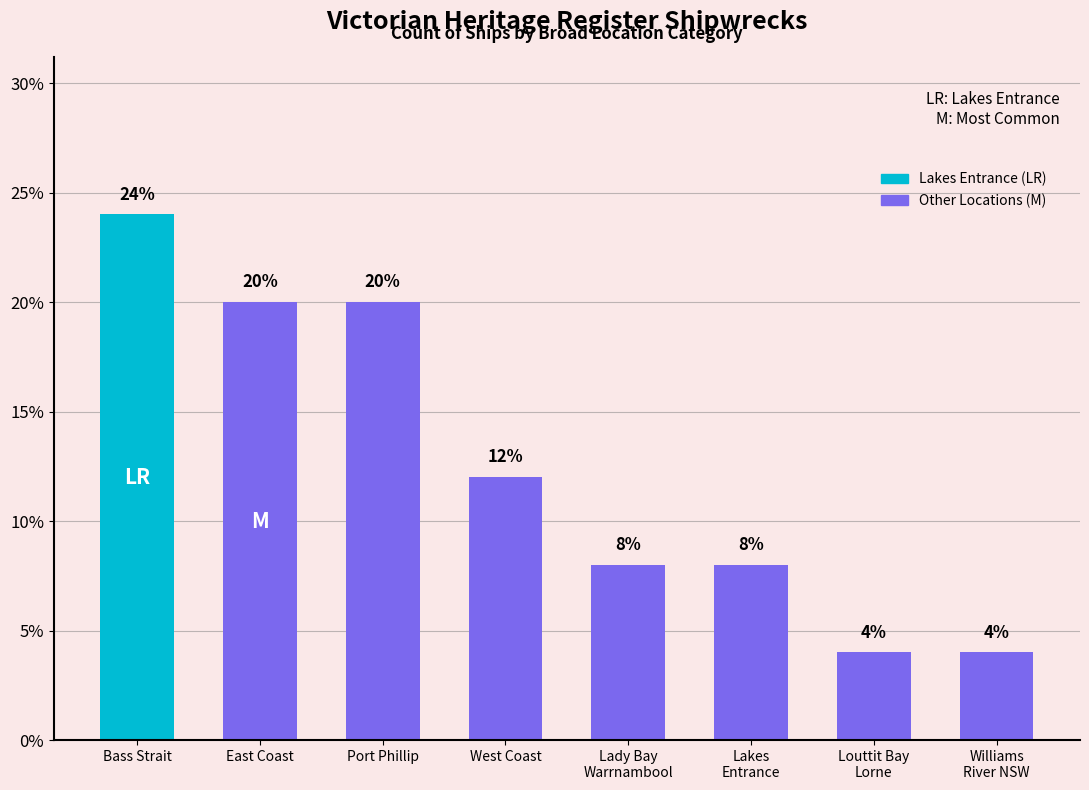

What is the value of the 8th bar from the left?

4